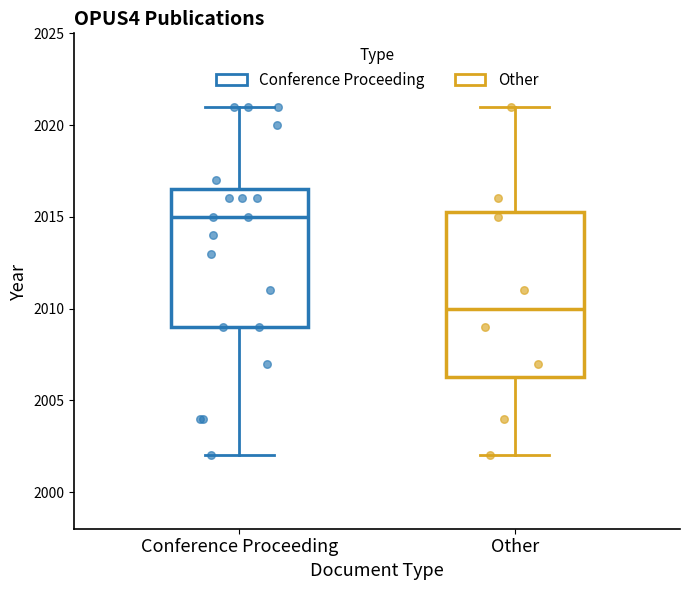

Where does the lower whisker of the box for Other end on the y-axis? The values are not printed on the chart, so give them approximately, as read against the axis.

2002.0